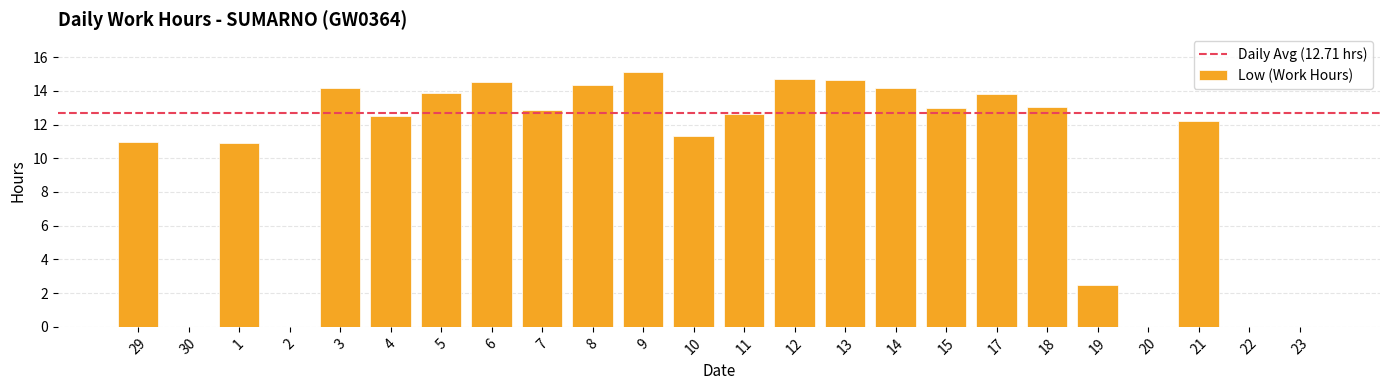

What is the sum of the values at 19 and 17?

16.3